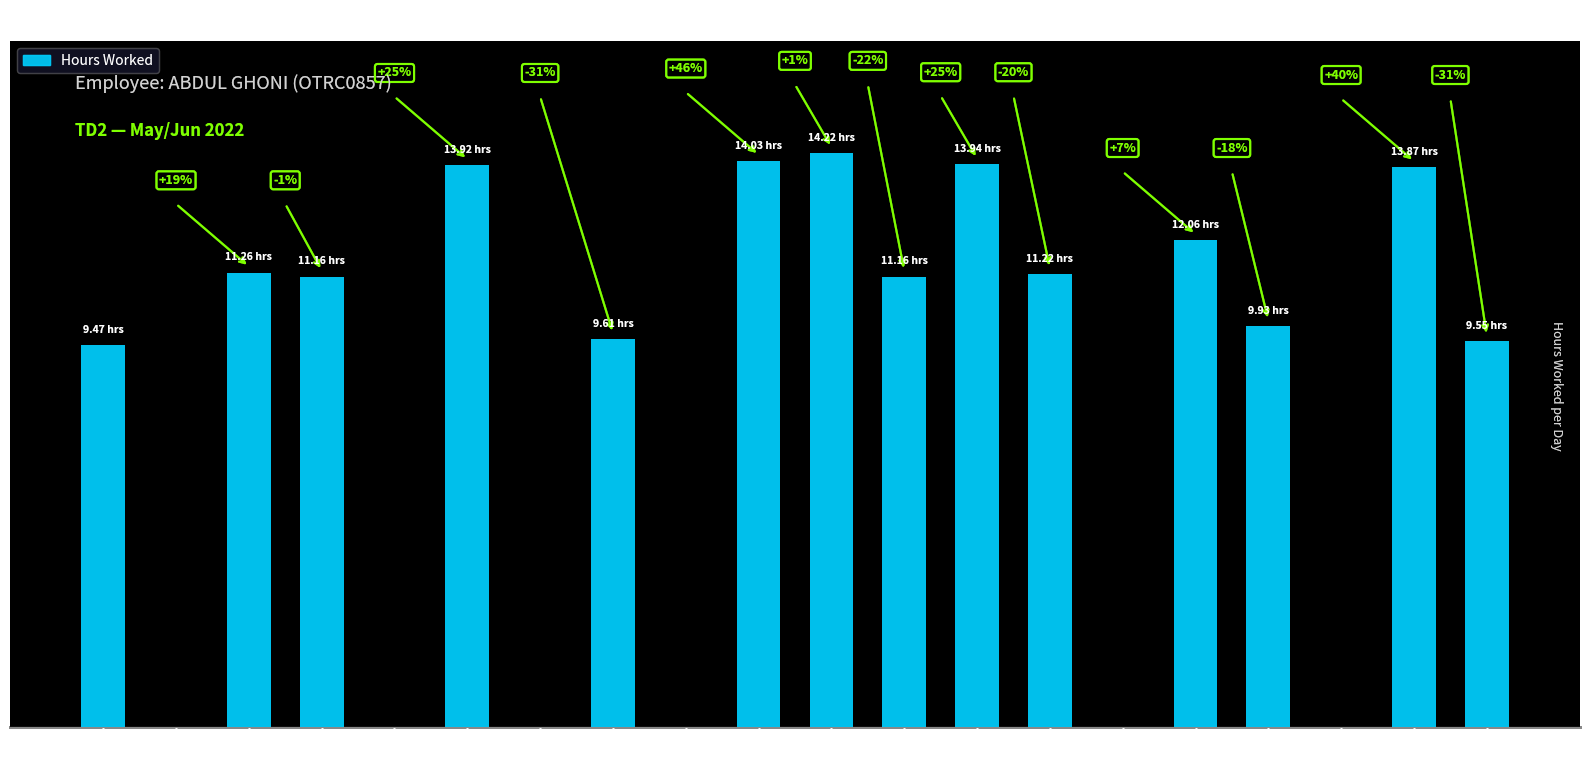

The chart shows a value of 11.2 at 1-Wed. True or false?

True